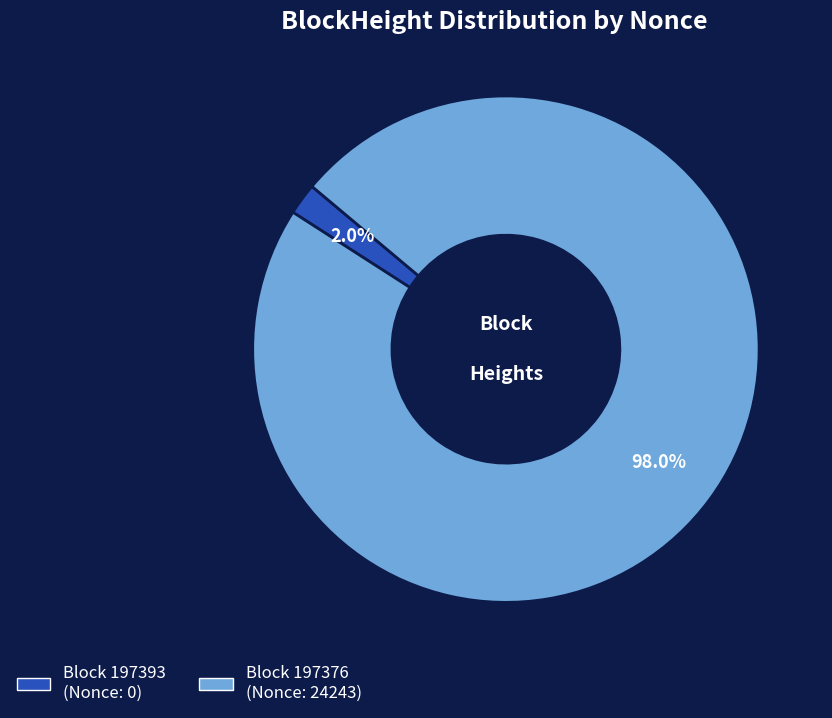

Is there any slice that represents more than half of the pie?

Yes